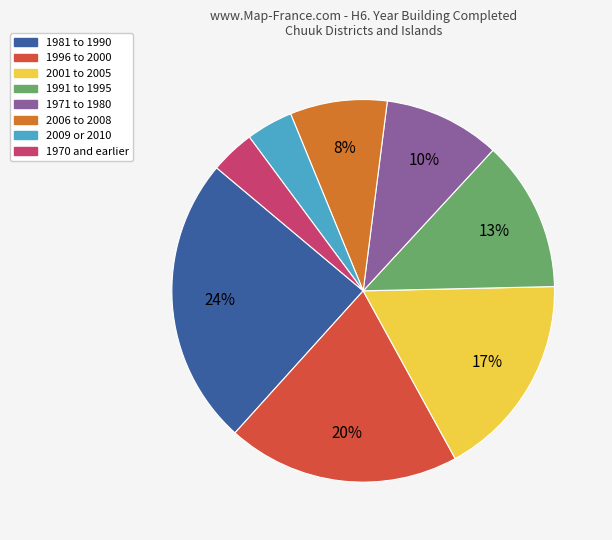

Count the number of slices in the pie.

8